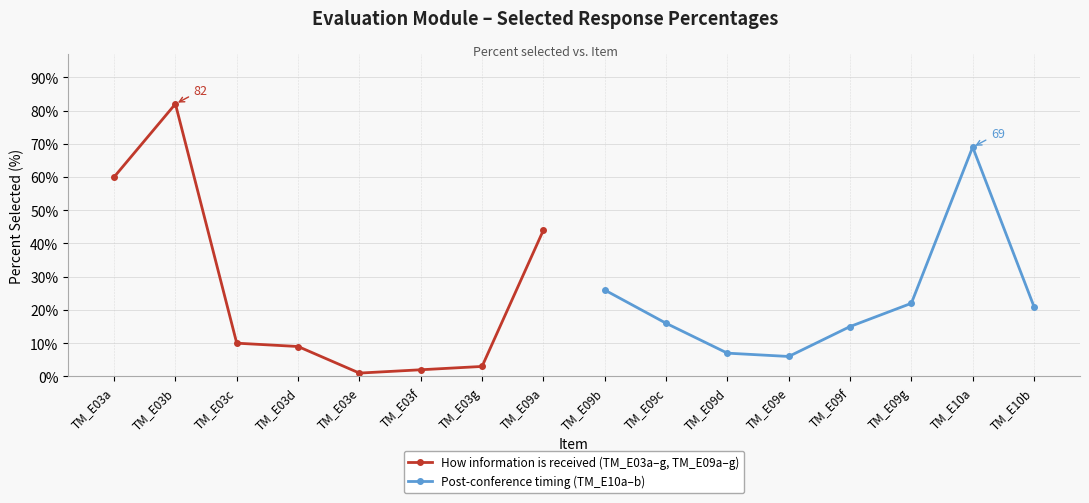

True or false: How information is received (TM_E03a–g, TM_E09a–g) has more than 0 interior local peaks.

True